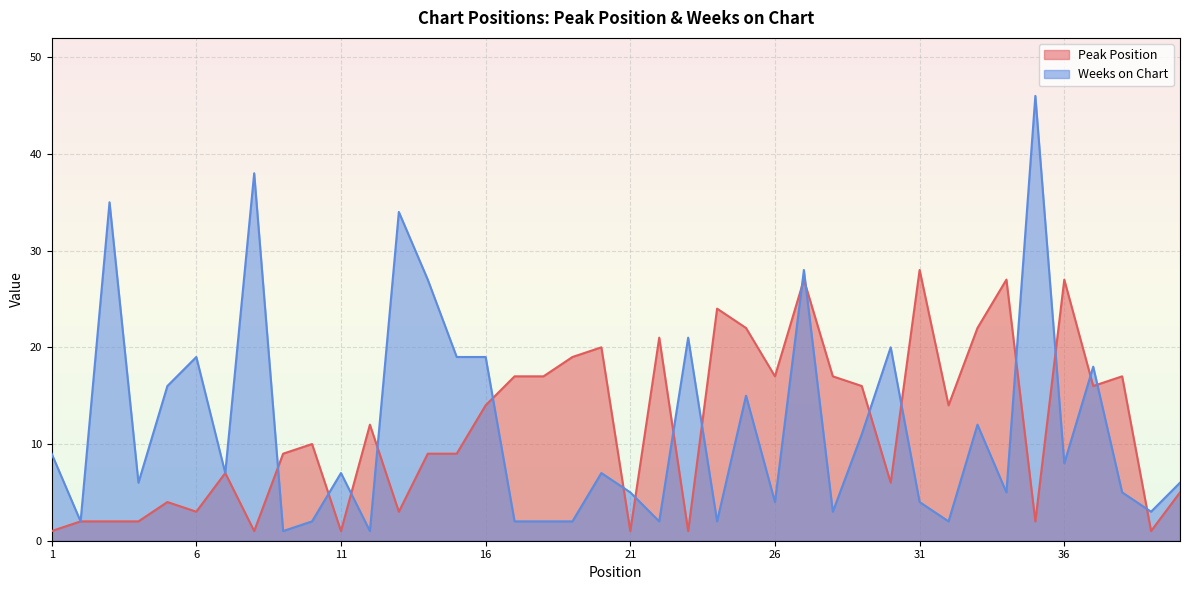

Reading right to left, list all the values displayed in this chart.

Peak Position: 40=5	39=1	38=17	37=16	36=27	35=2	34=27	33=22	32=14	31=28	30=6	29=16	28=17	27=27	26=17	25=22	24=24	23=1	22=21	21=1	20=20	19=19	18=17	17=17	16=14	15=9	14=9	13=3	12=12	11=1	10=10	9=9	8=1	7=7	6=3	5=4	4=2	3=2	2=2	1=1
Weeks on Chart: 40=6	39=3	38=5	37=18	36=8	35=46	34=5	33=12	32=2	31=4	30=20	29=11	28=3	27=28	26=4	25=15	24=2	23=21	22=2	21=5	20=7	19=2	18=2	17=2	16=19	15=19	14=27	13=34	12=1	11=7	10=2	9=1	8=38	7=7	6=19	5=16	4=6	3=35	2=2	1=9